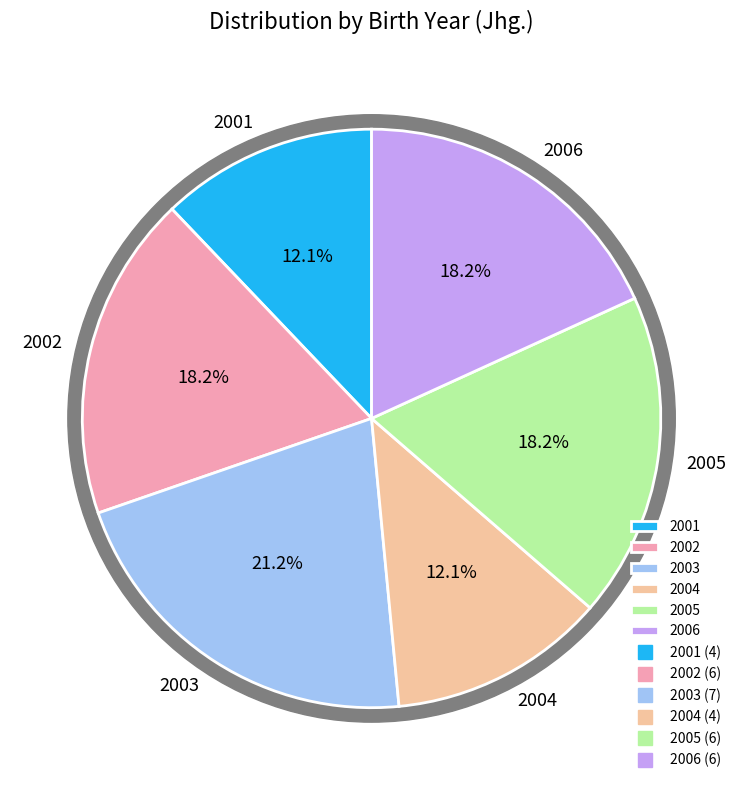

Is 2003 the majority of the pie?

No